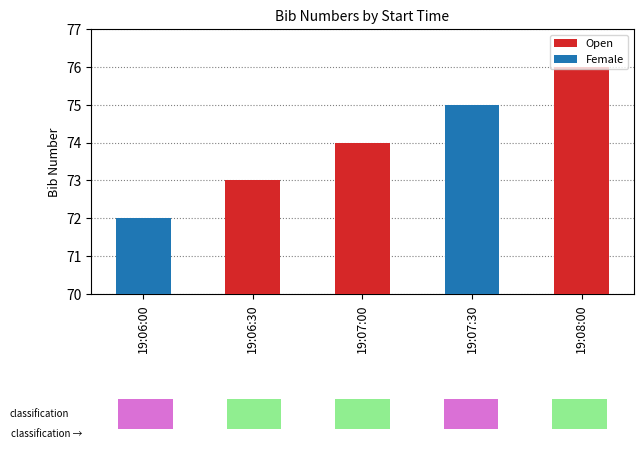

Rank the series by their average value, from highest to lowest.

Open, Female